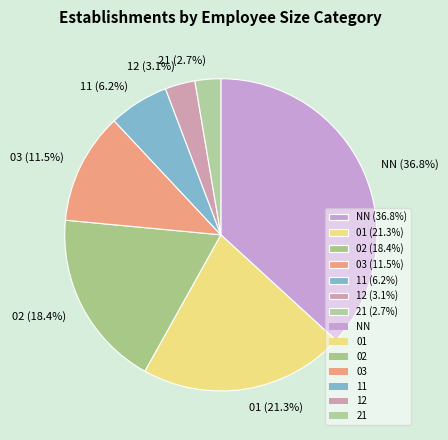

What portion of the pie excludes 11?

93.8%